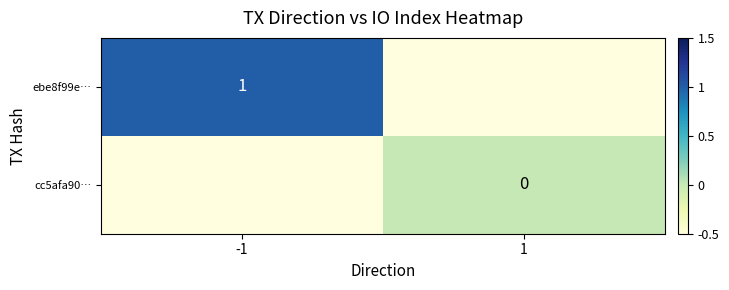

Is it true that ebe8f99e… equals 0 at -1?

False